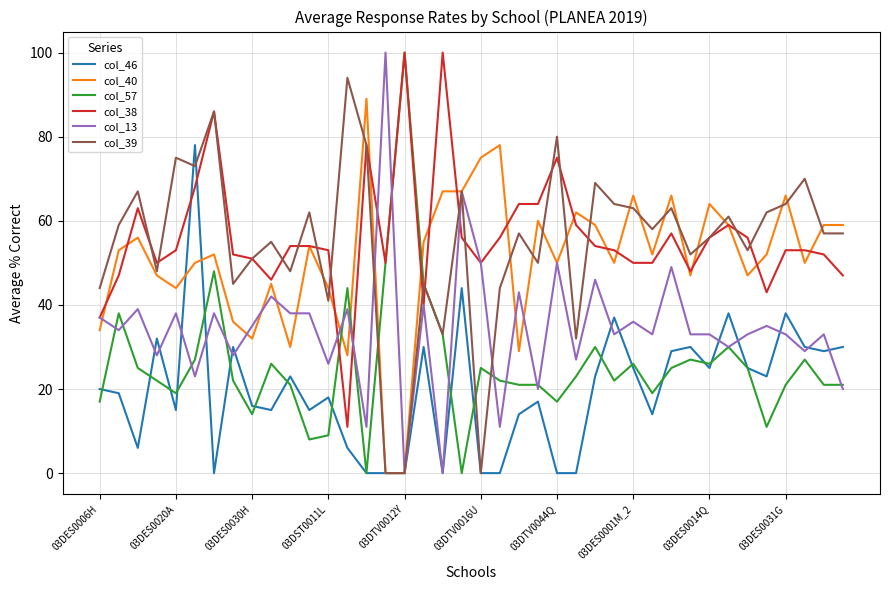

What is the greatest value displayed?

100